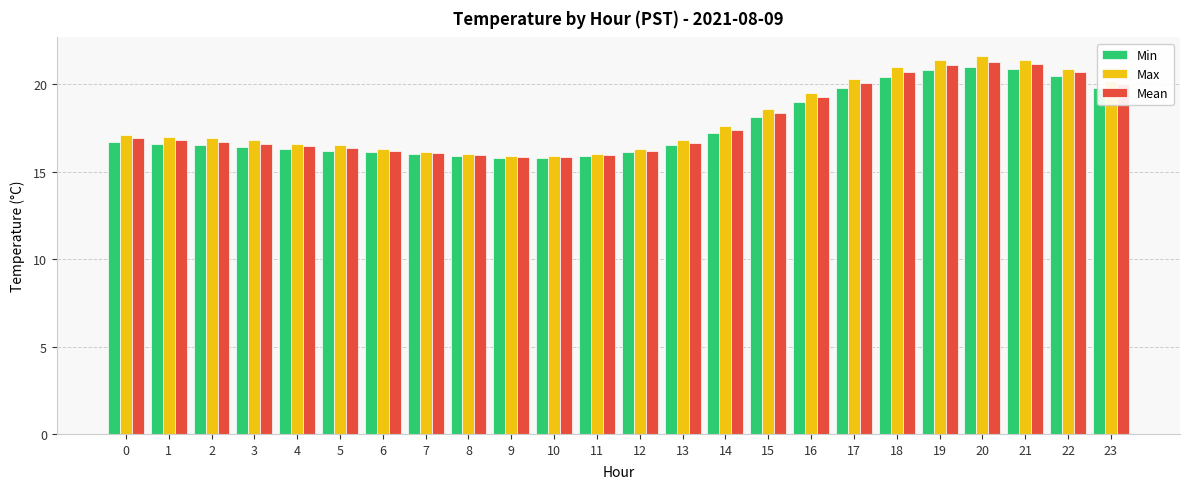

What is the total value across all series at 17?

60.2